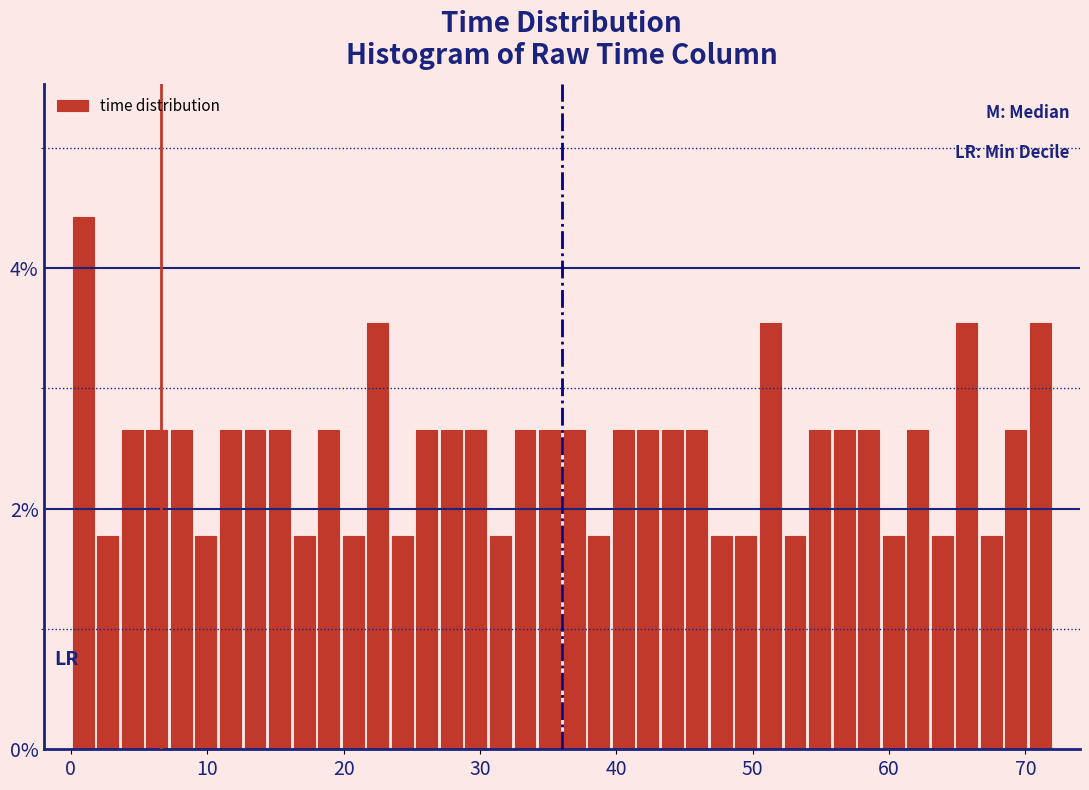

Around what value on the x-axis is the tallest bar? Give the approximate position of its centre, as read against the axis.

1